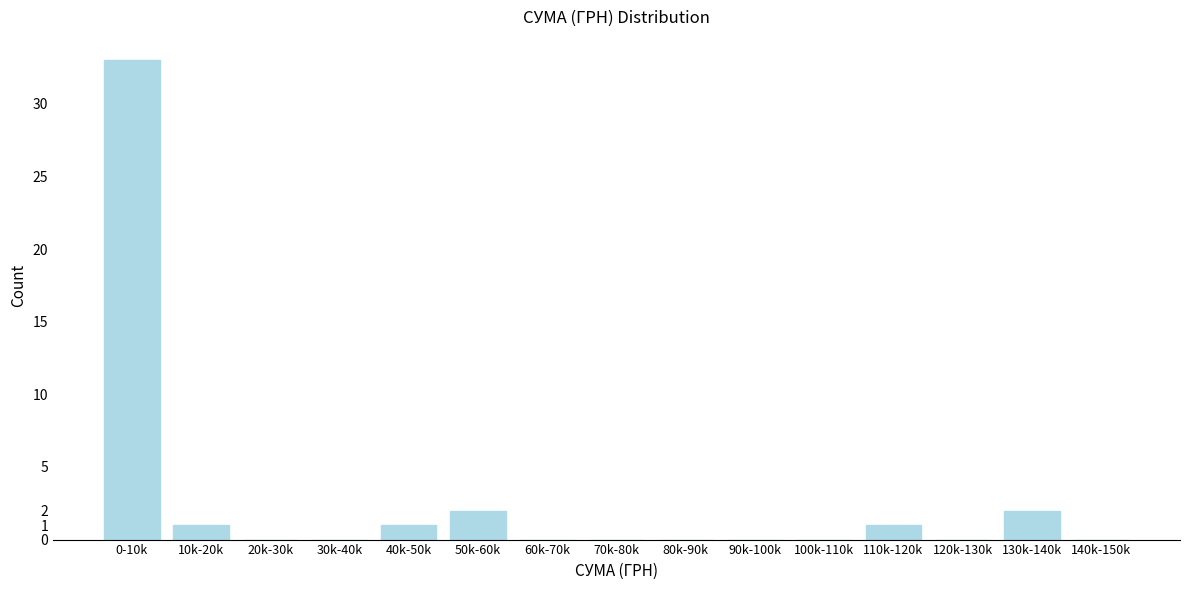

Reading left to right, extract all data points from this chart.

0-10k=33	10k-20k=1	20k-30k=0	30k-40k=0	40k-50k=1	50k-60k=2	60k-70k=0	70k-80k=0	80k-90k=0	90k-100k=0	100k-110k=0	110k-120k=1	120k-130k=0	130k-140k=2	140k-150k=0